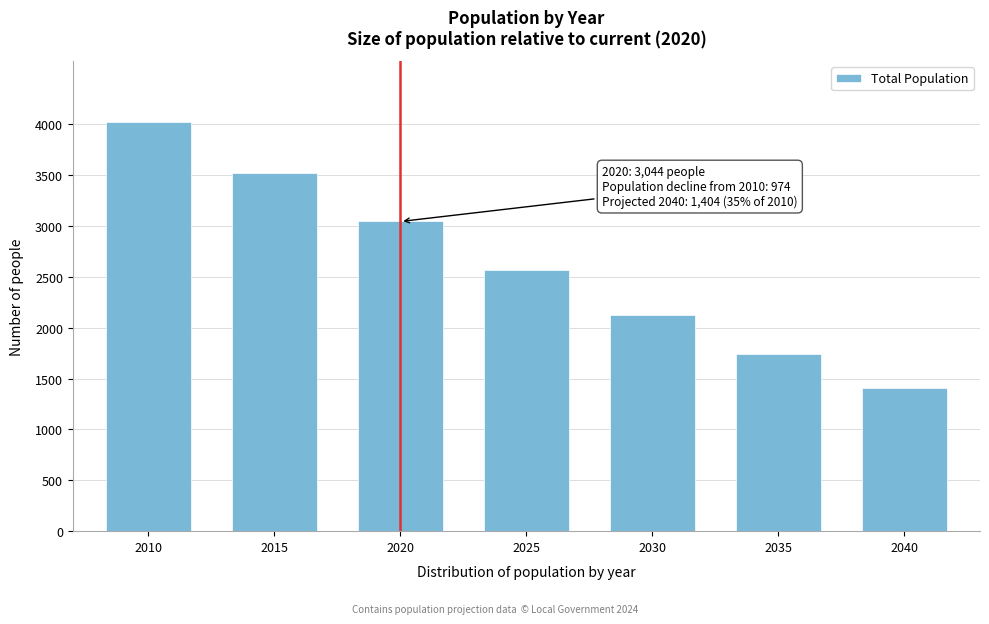

Reading left to right, extract all data points from this chart.

4018	3521	3044	2566	2126	1739	1404